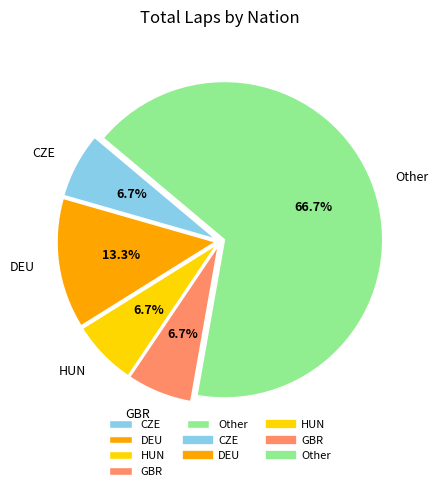

Which category has the biggest portion of the pie?

Other